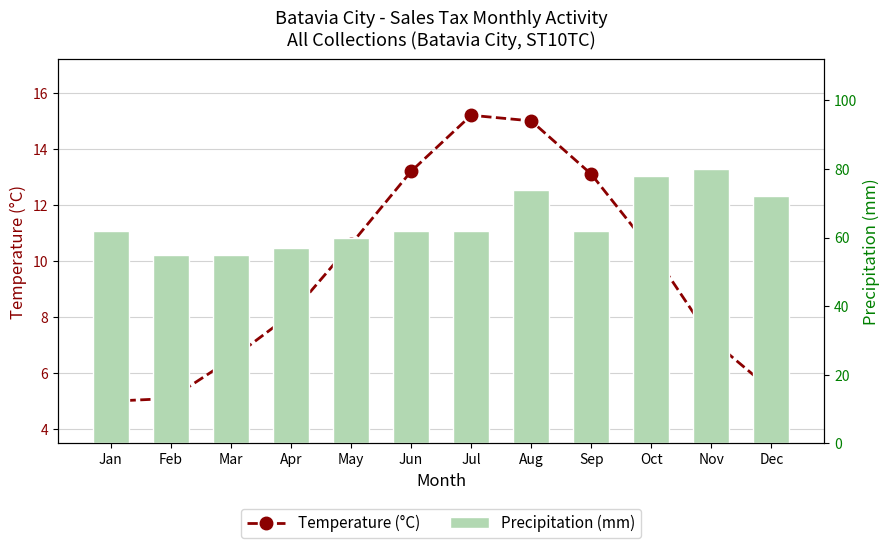

Which series changed the most between Mar and Sep?

Precipitation (mm)